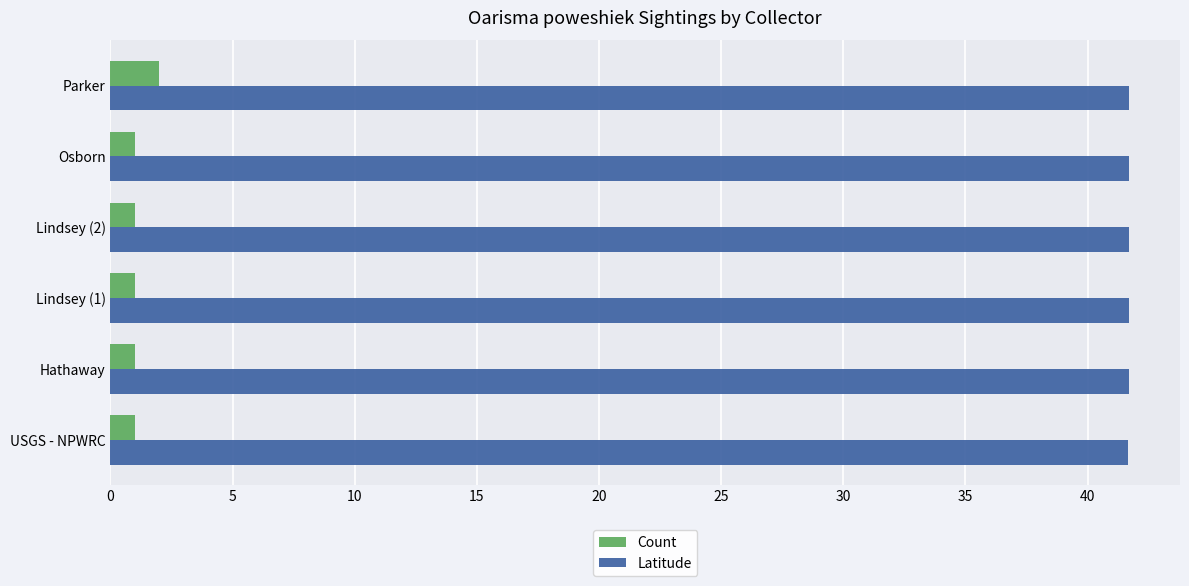

At how many categories does at least one series exceed 14?

6